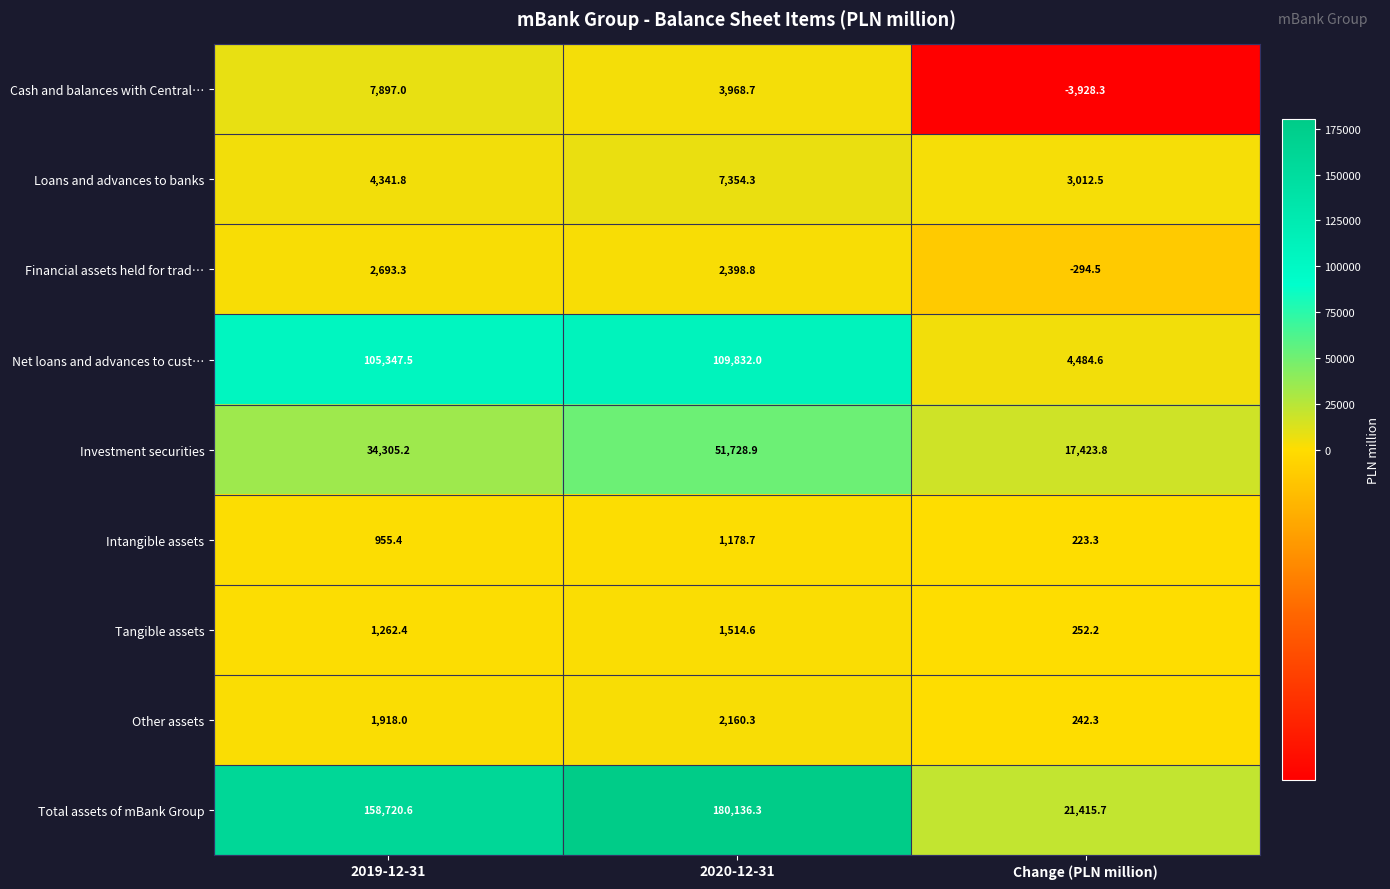

At which category is the sum across all series the highest?

2020-12-31